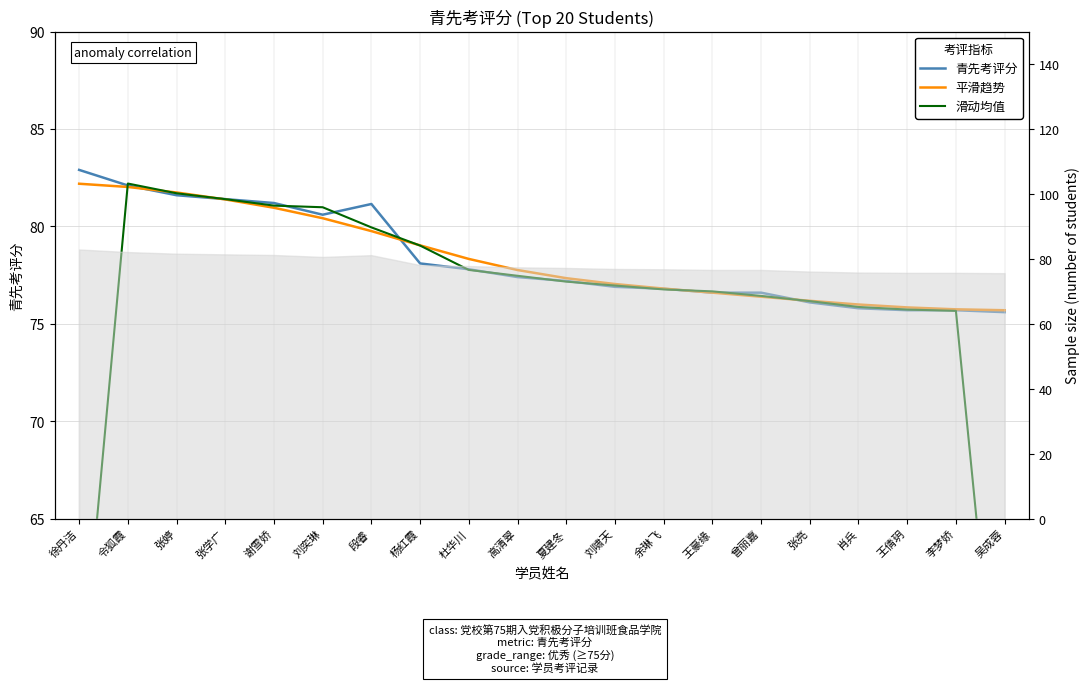

What is the average value of the 平滑趋势 series?

78.4